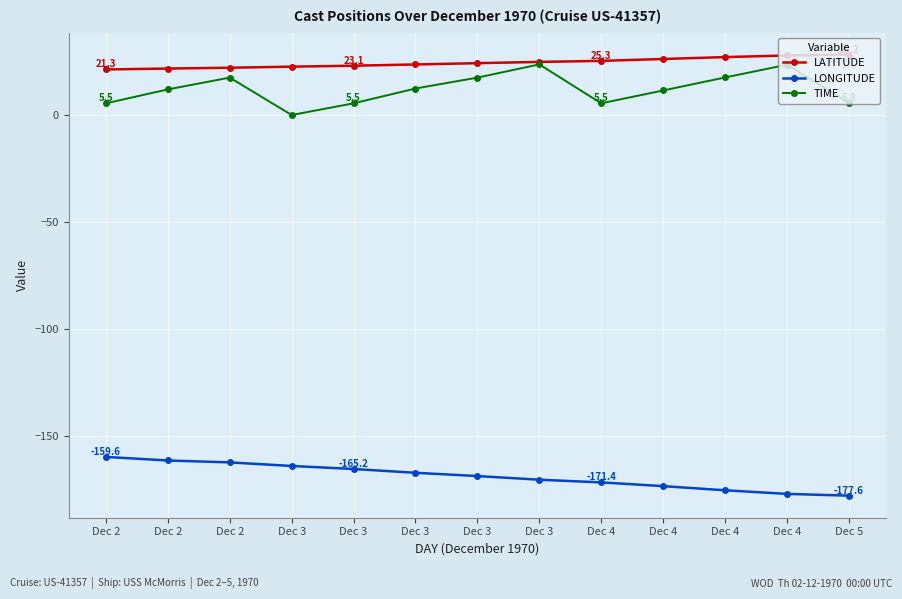

Does the chart display data point markers on the line(s)?

Yes